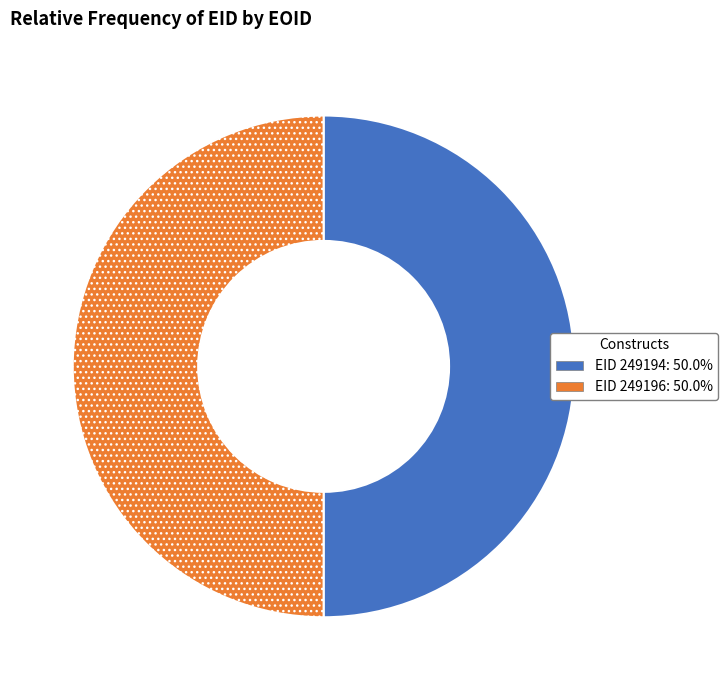

Combined, do EID 249196: 50.0% and EID 249194: 50.0% account for over 50%?

Yes